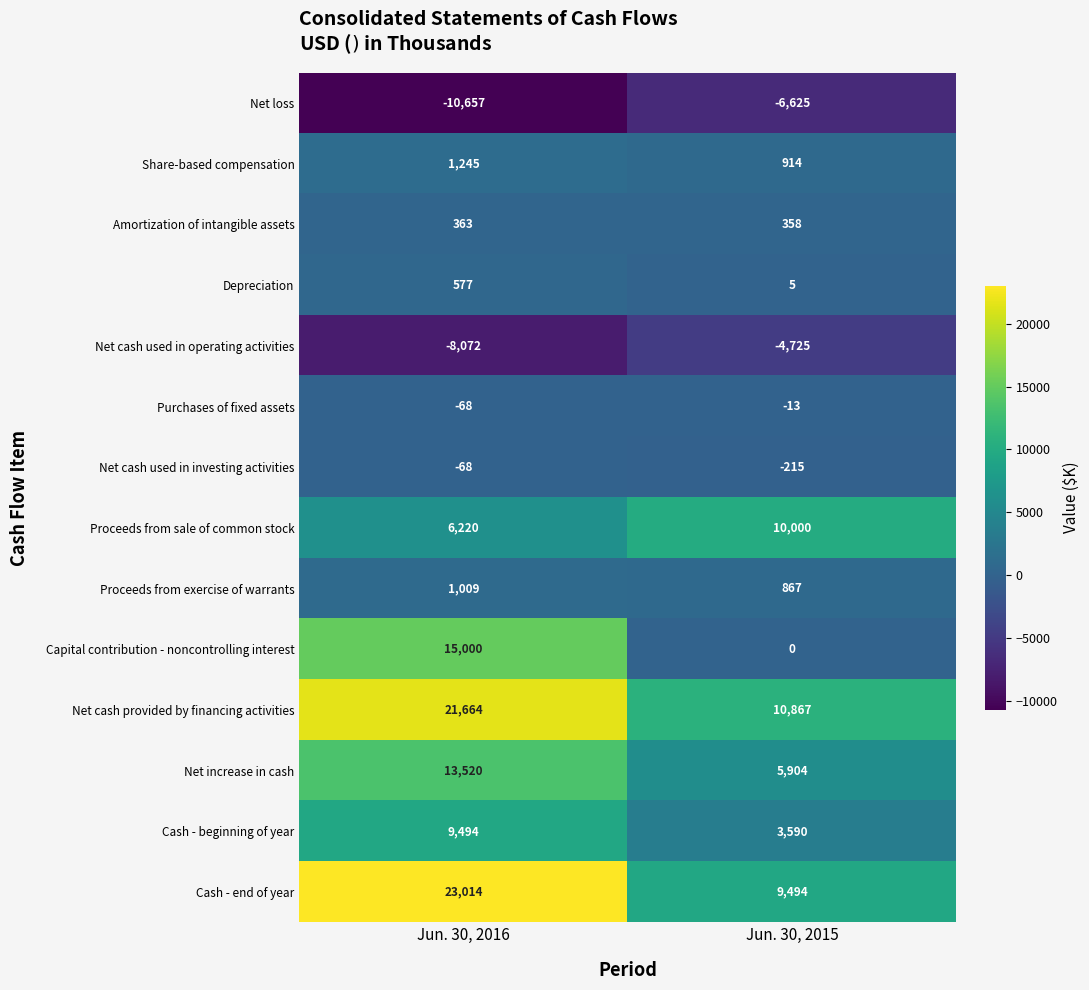

At which category does the chart reach its peak across all series?

Jun. 30, 2016